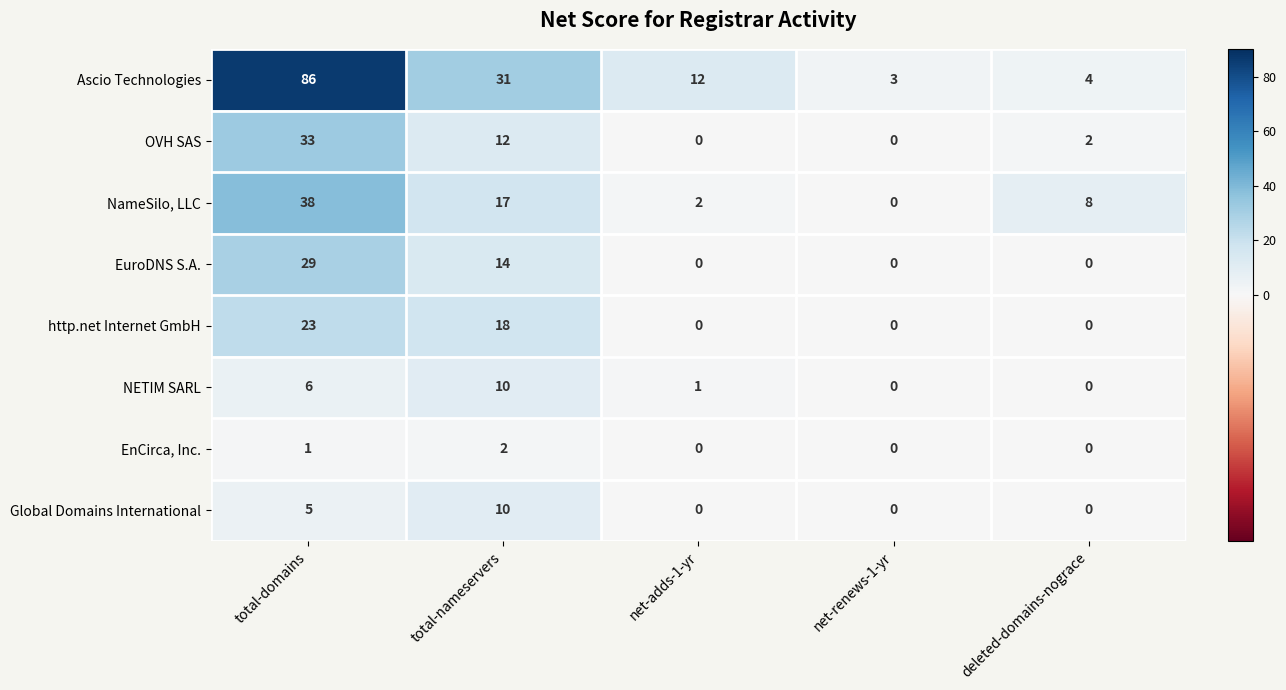

What is the sum of all NameSilo, LLC values?

65